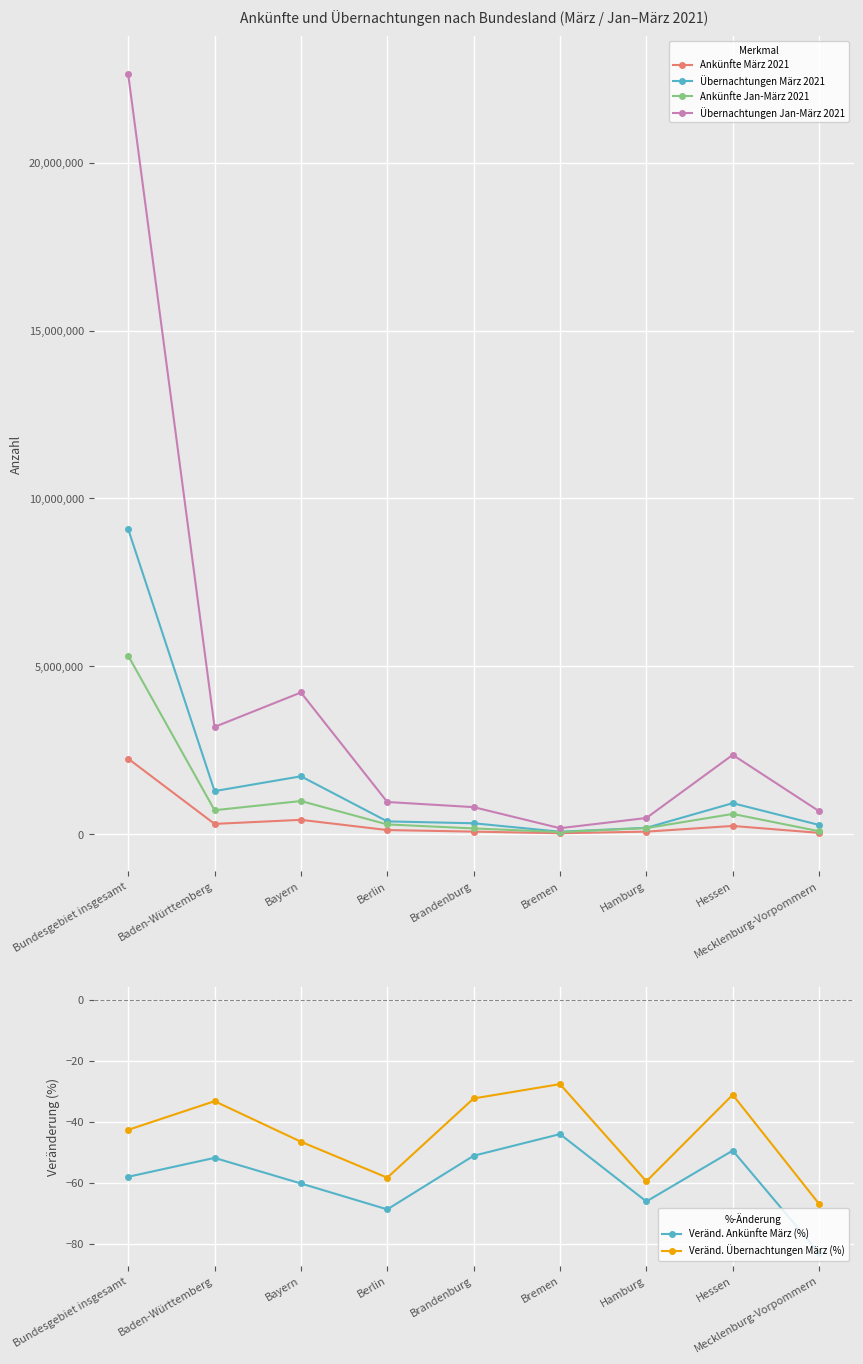

What are all the series names shown in the legend?

Ankünfte März 2021, Übernachtungen März 2021, Ankünfte Jan-März 2021, Übernachtungen Jan-März 2021, Veränd. Ankünfte März (%), Veränd. Übernachtungen März (%)